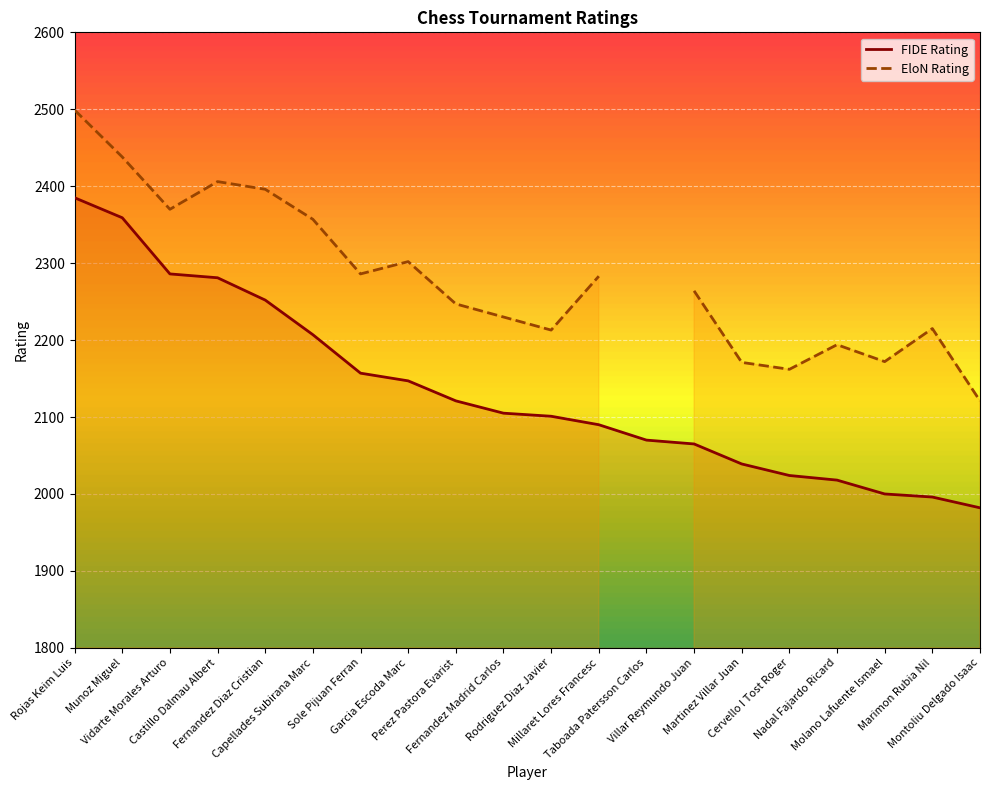

Between Millaret Lores Francesc and Capellades Subirana Marc, which is larger?

Capellades Subirana Marc